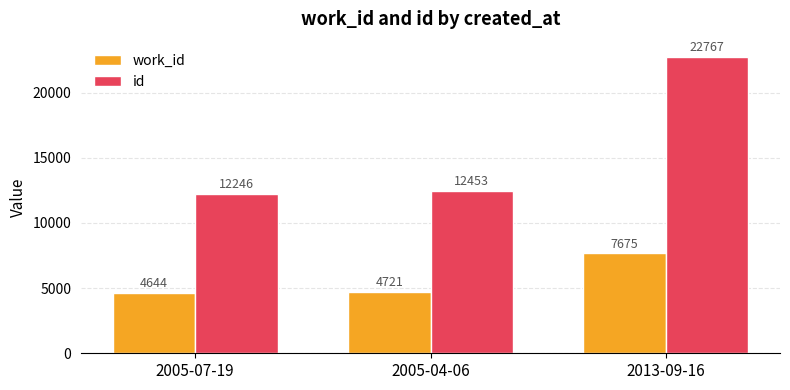

What is the sum of the id values at 2013-09-16 and 2005-04-06?

35220